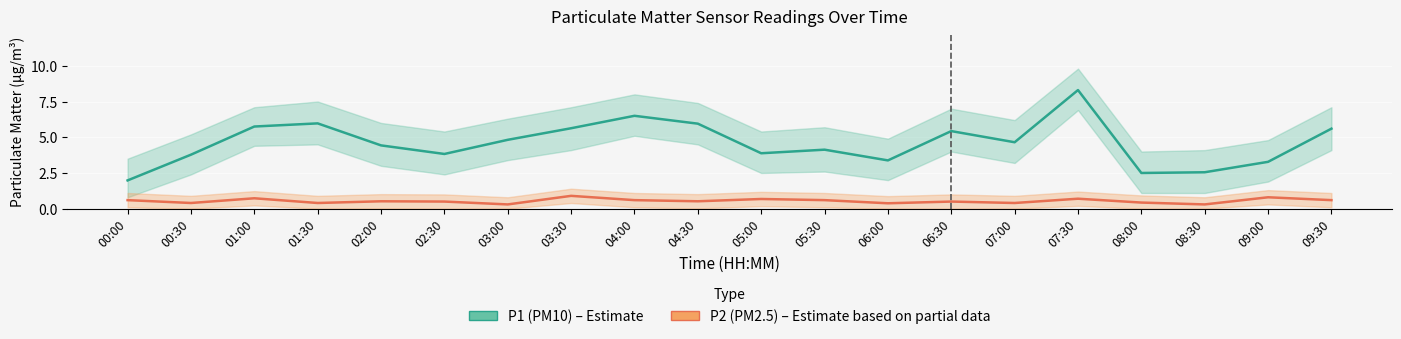

Read the P1 (PM10) value at 01:00.

5.8